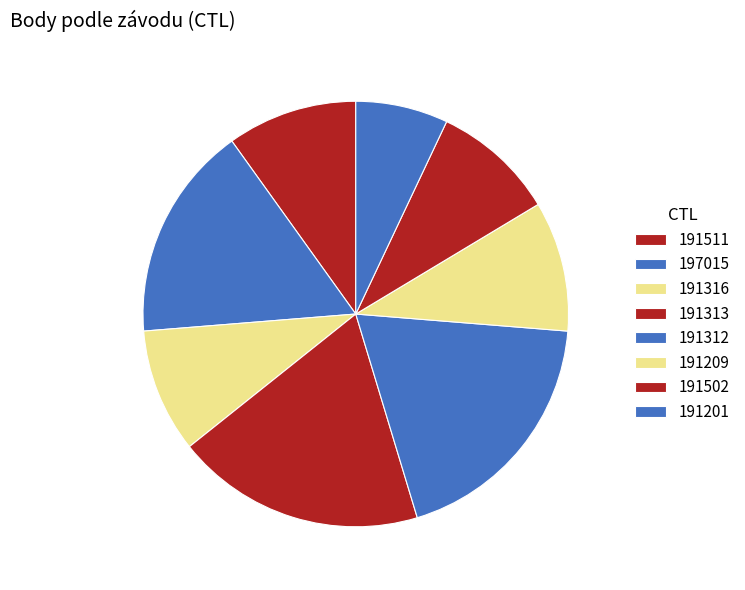

How many slices are in this pie chart?

8